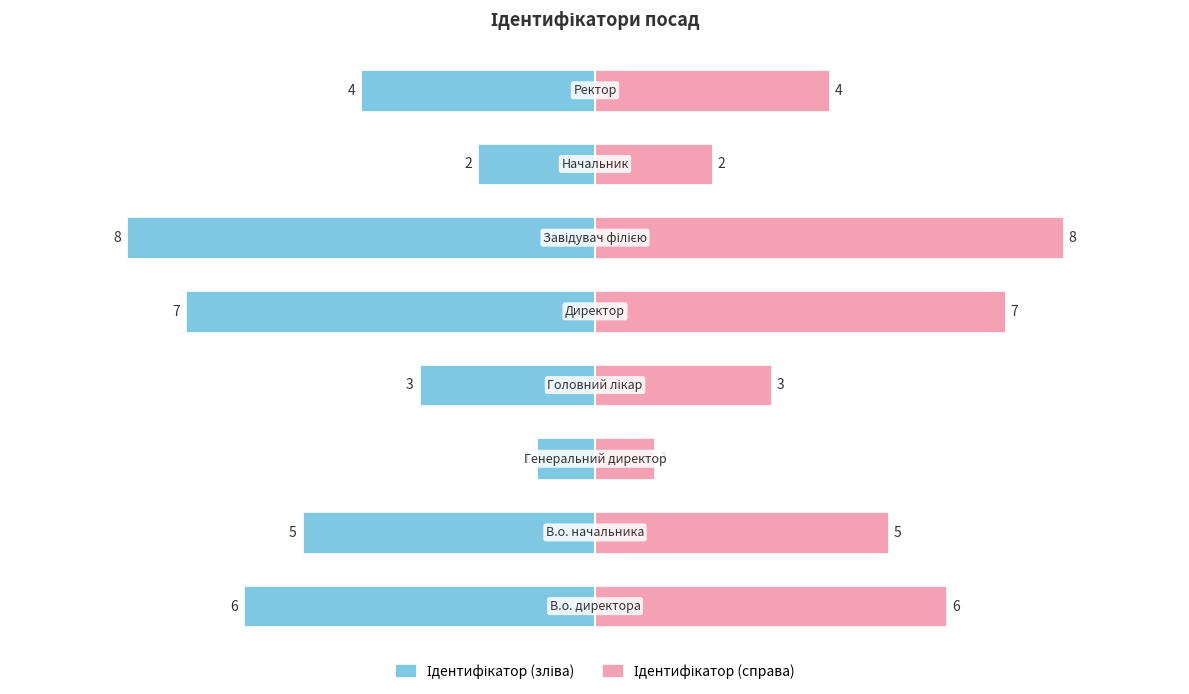

Rank the series at 6 from highest to lowest value.

Ідентифікатор (справа), Ідентифікатор (зліва)